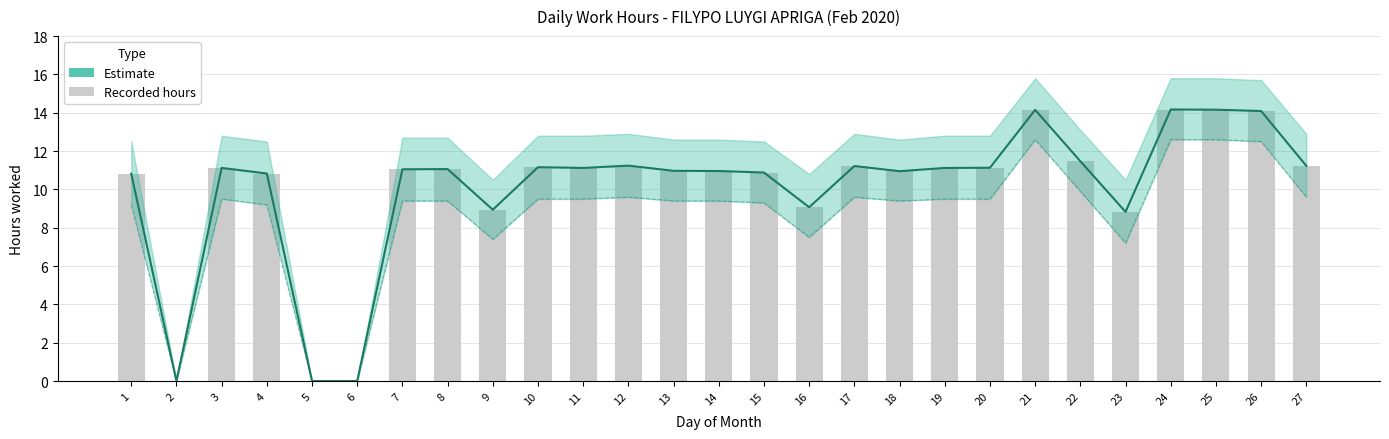

What is the value of the Lower bar at the 18th from the left?

9.4